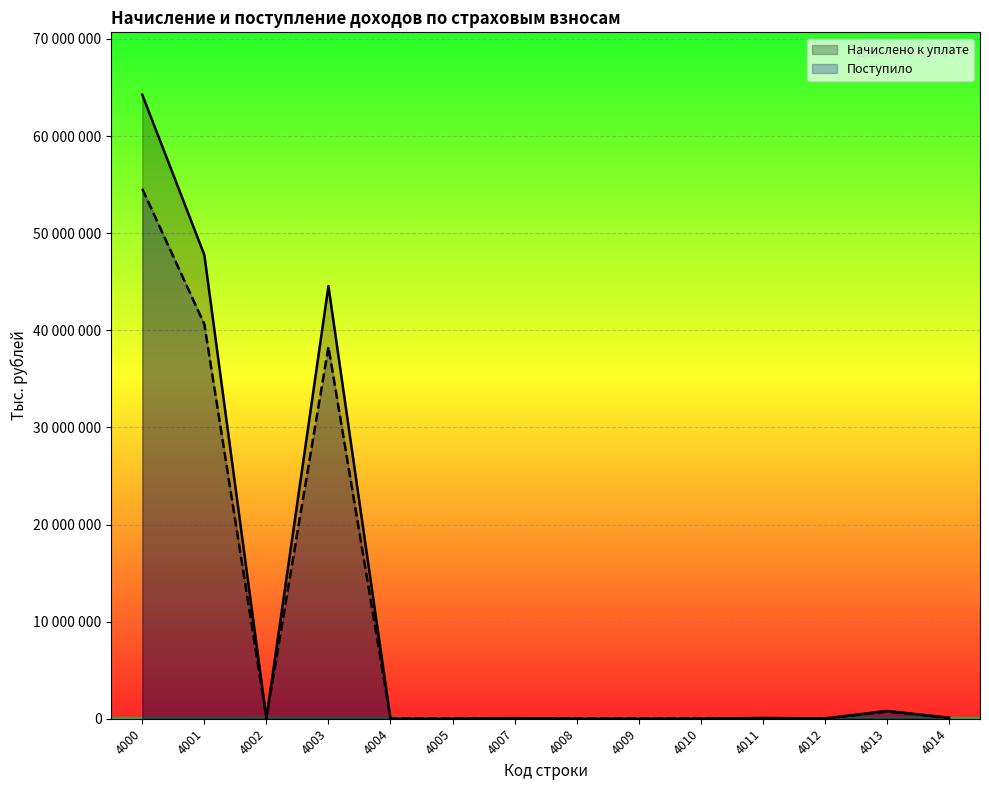

What is the sum of all Поступило values?

134554627